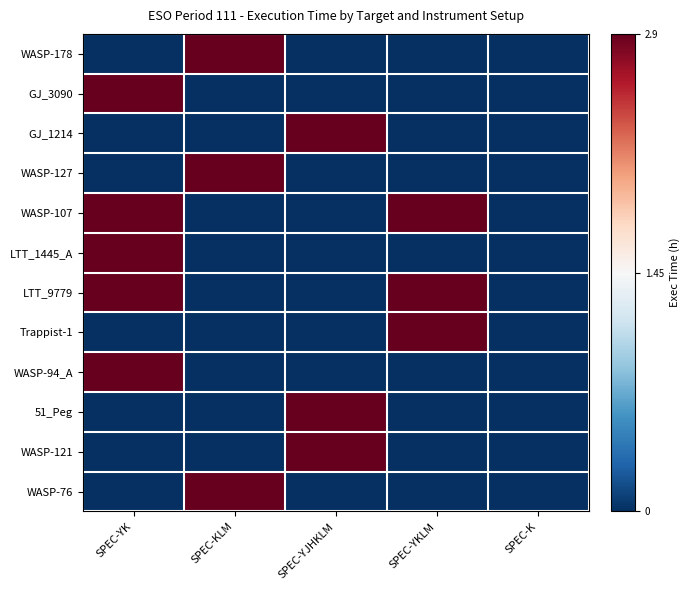

What is the total value across all series at SPEC-YJHKLM?

3